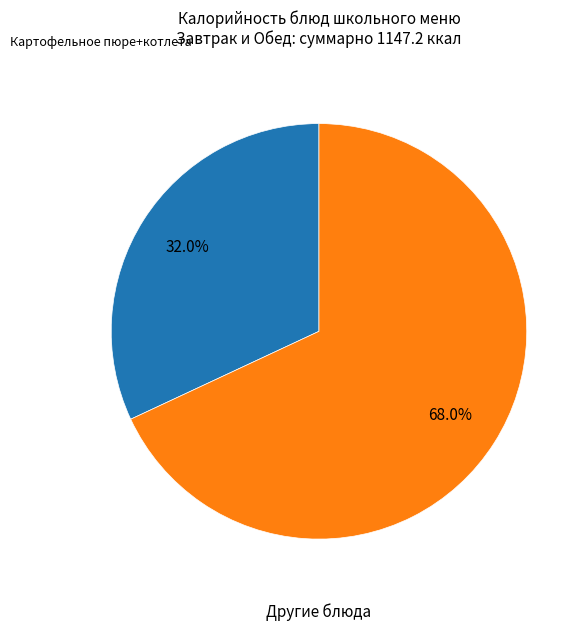

Is there any slice that represents more than half of the pie?

Yes